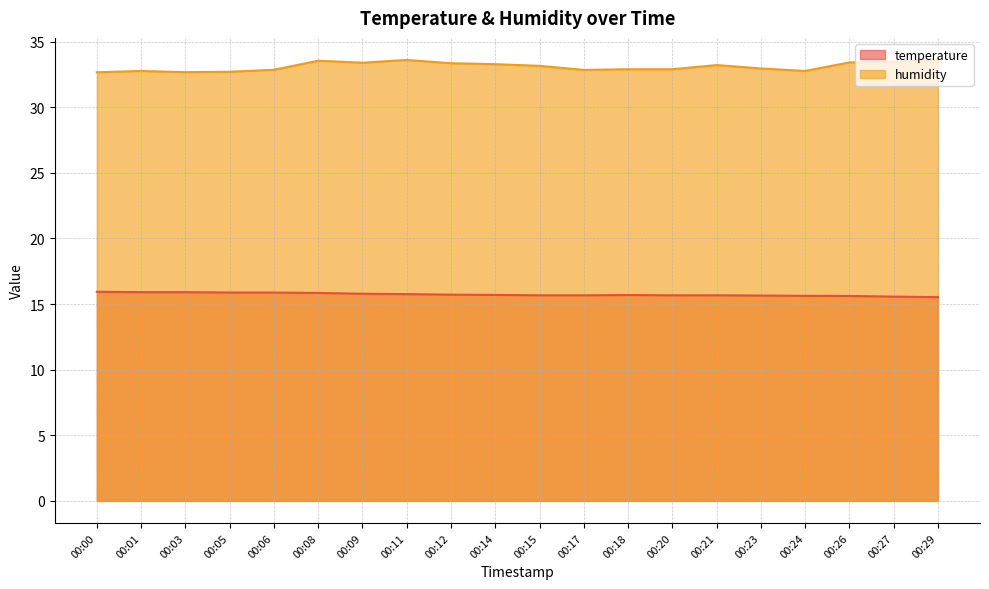

Where is temperature nearest to the value 15?

00:29